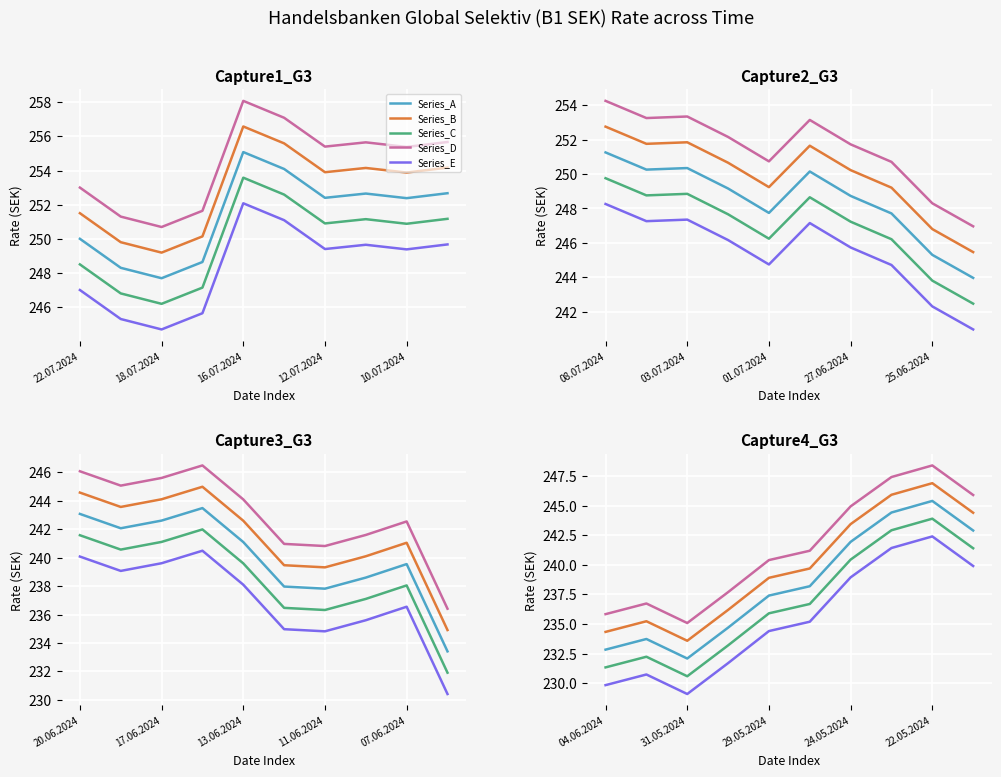

Count the number of categories in the chart.

10